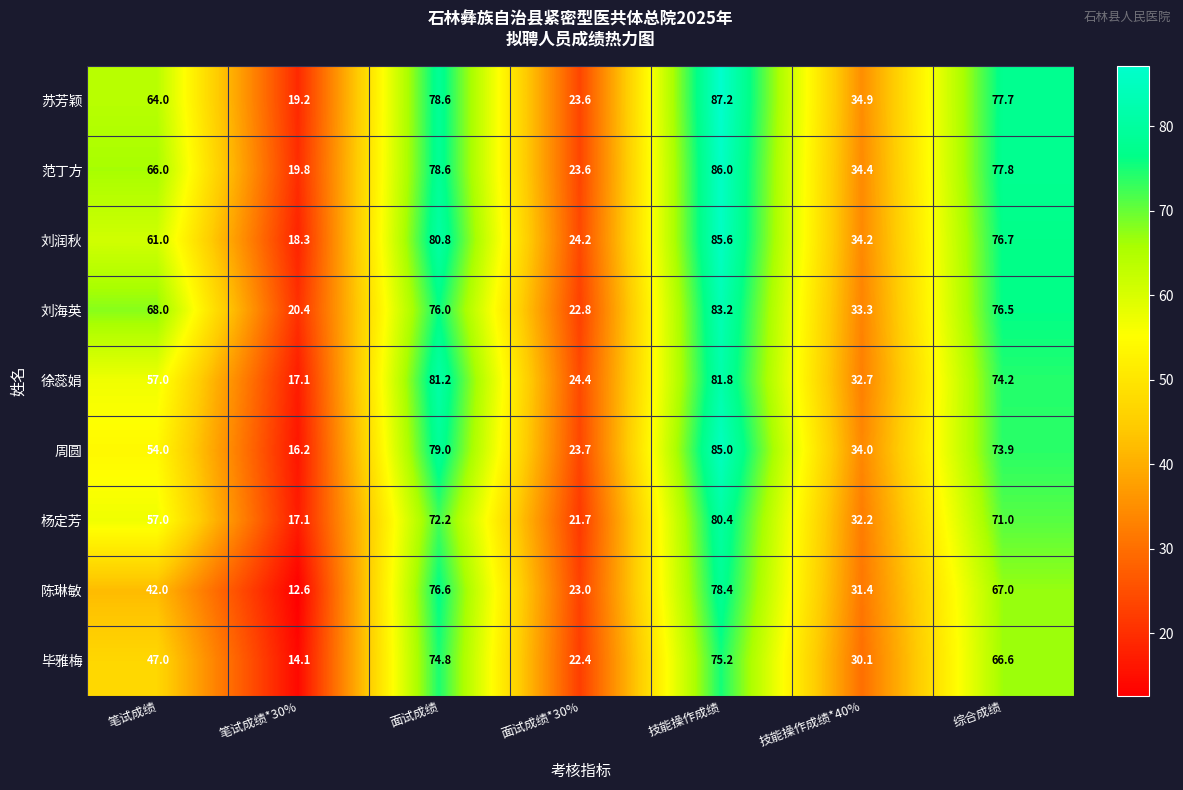

Which category has the lowest value in the 毕雅梅 series?

笔试成绩*30%